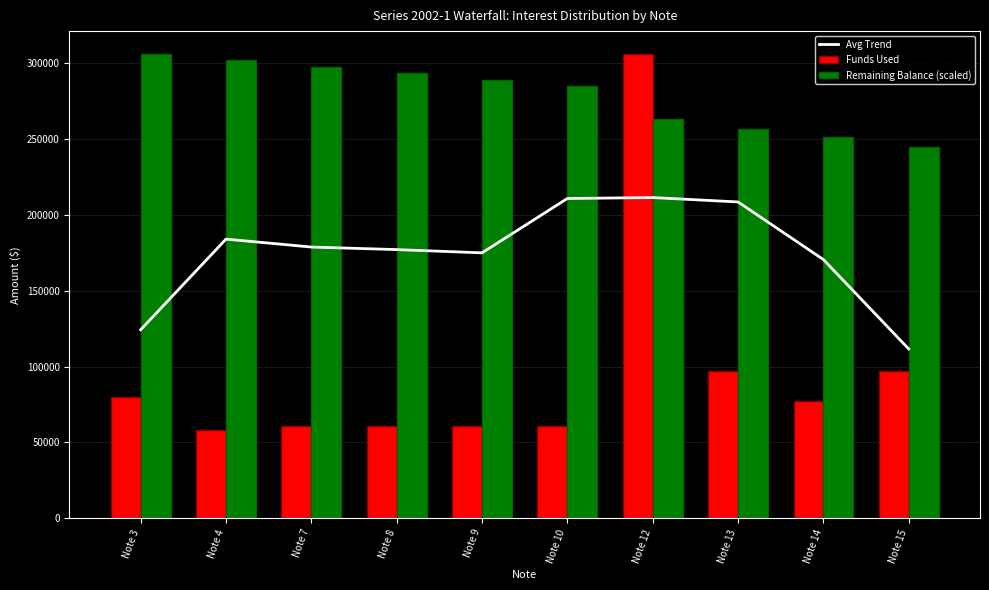

At Note 15, list the series in order from largest to smallest.

Remaining Balance (scaled), Avg Trend, Funds Used